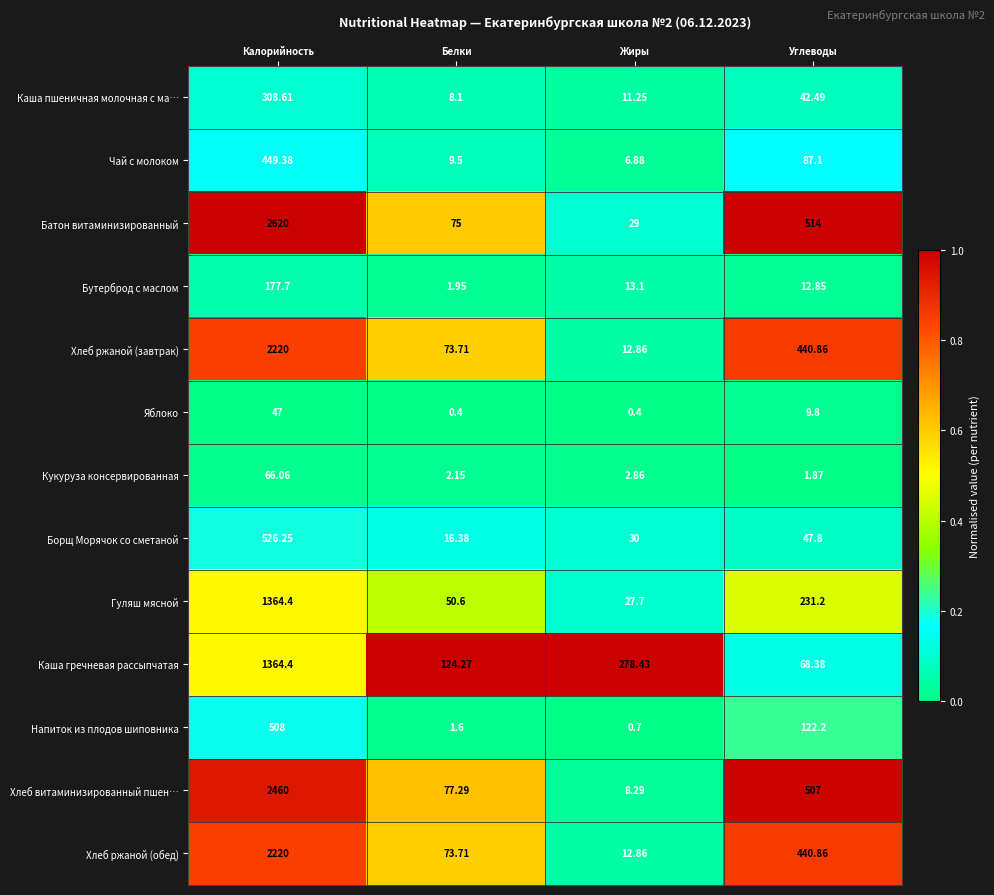

At which label does Напиток из плодов шиповника reach its minimum?

Жиры